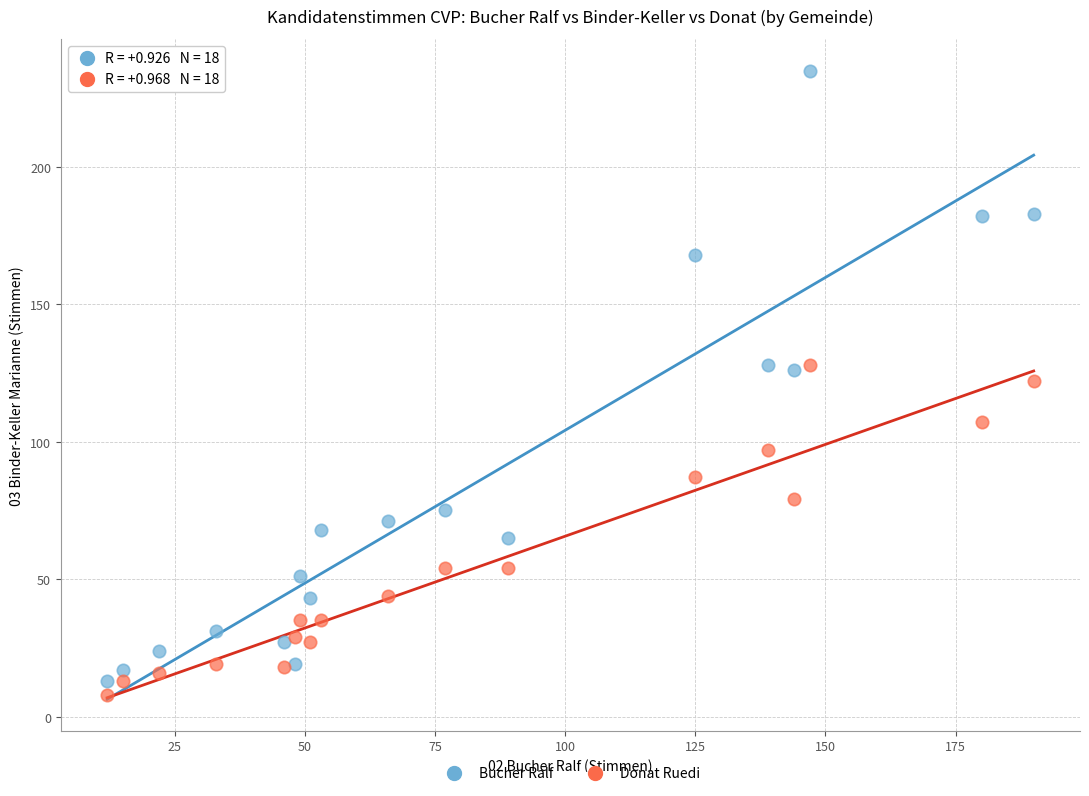

Across all data points, what is the range of Y values (max minus min)?

227